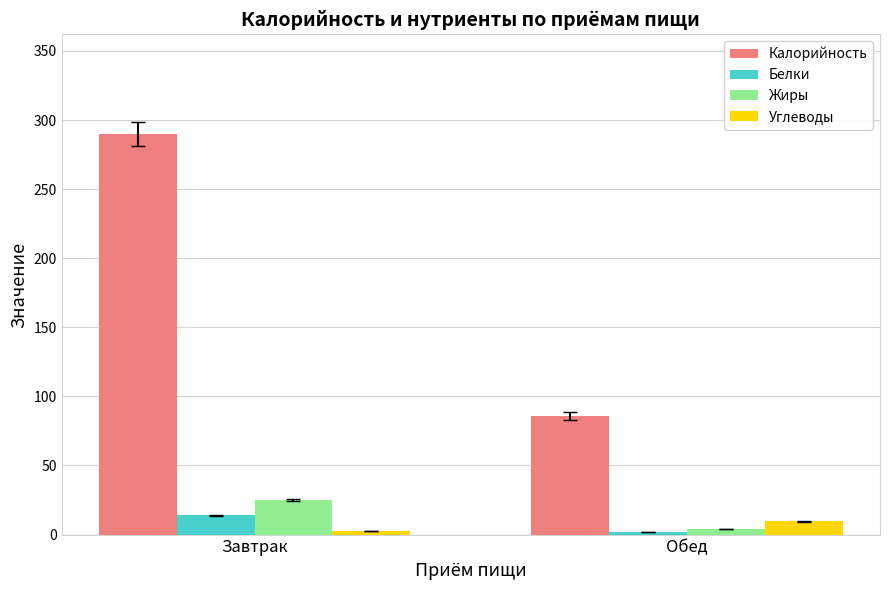

The value of Калорийность at Обед is 85.8. True or false?

True